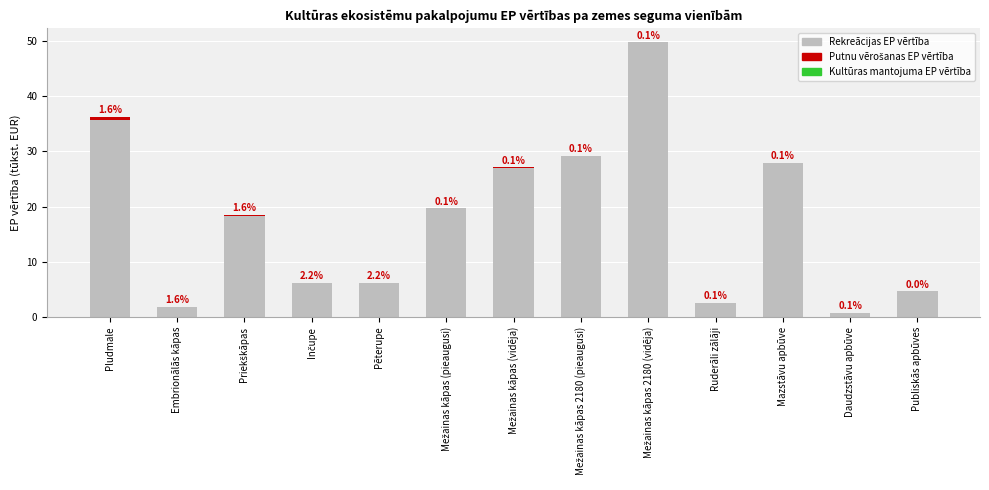

What is the total value across all series at Pēterupe?

6.2